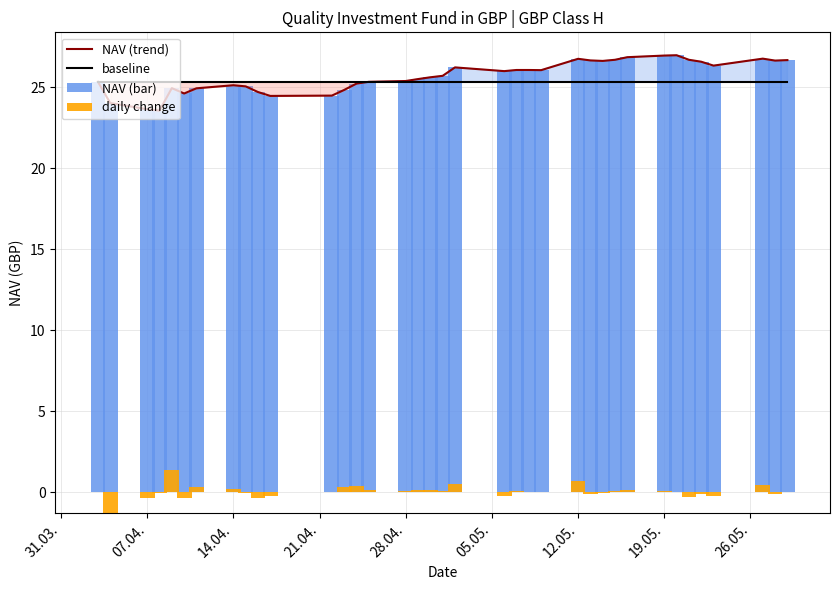

What is the maximum value for NAV (trend)?

27.0